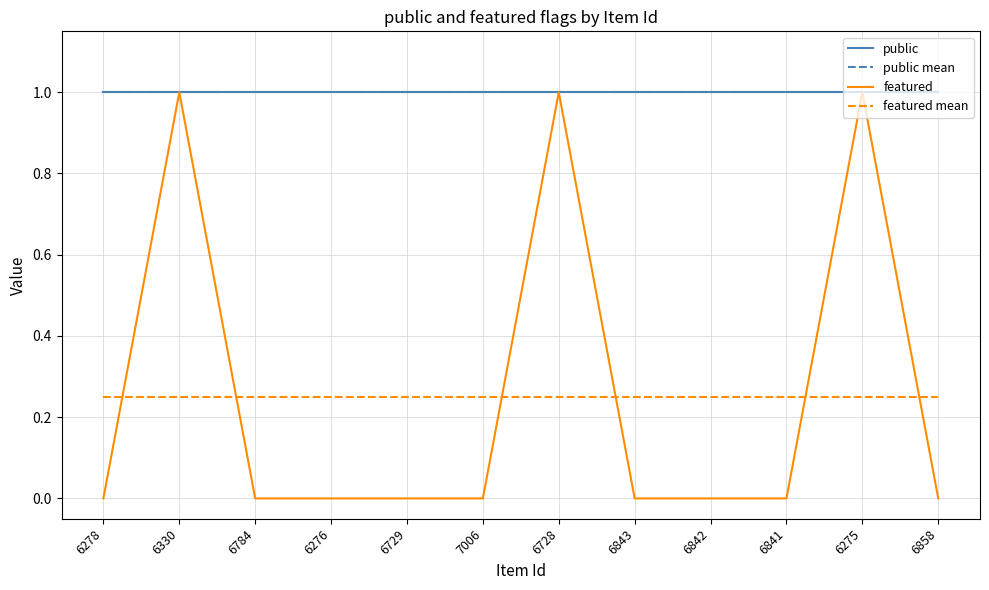

At which label does featured reach its peak?

6330